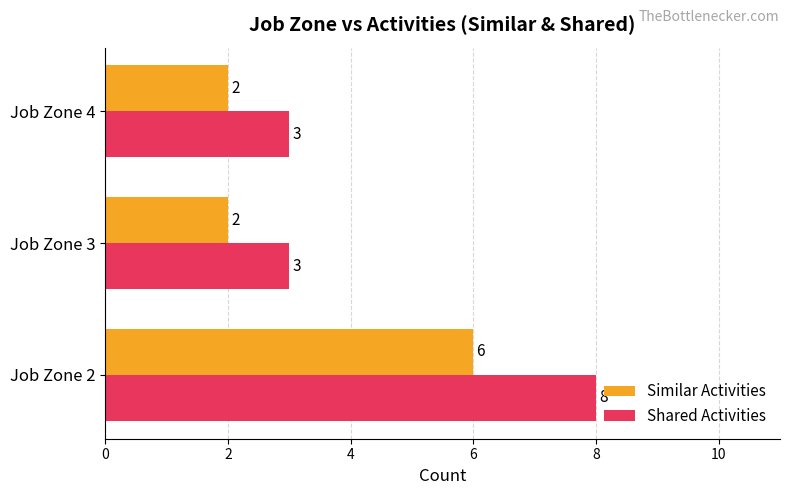

What is the difference between the maximum and minimum values in the Shared Activities series?

5